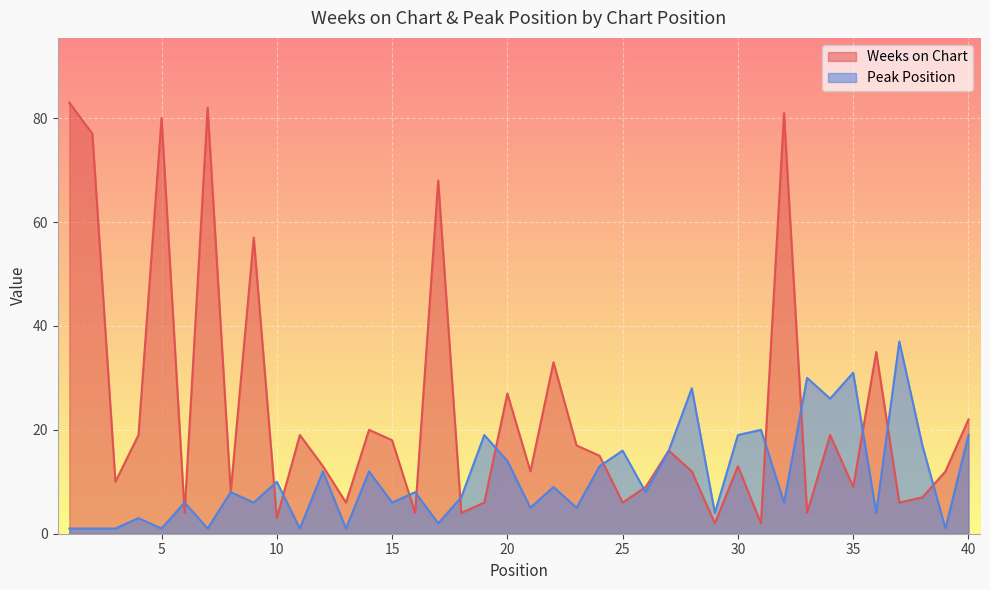

What is the difference between the maximum and second lowest values in the Weeks on Chart series?

81